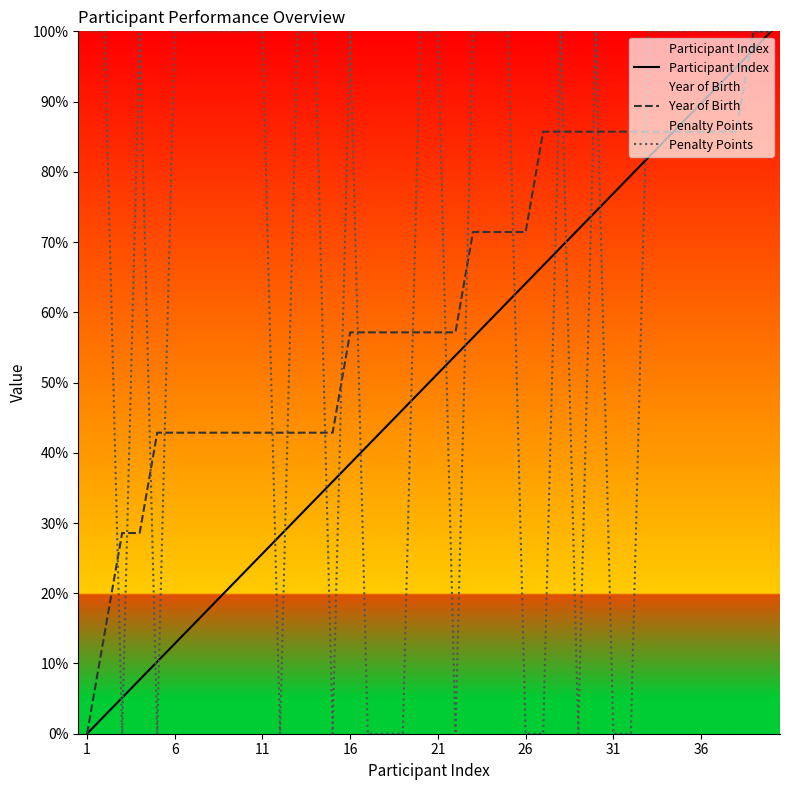

How many distinct data groups are displayed?

3